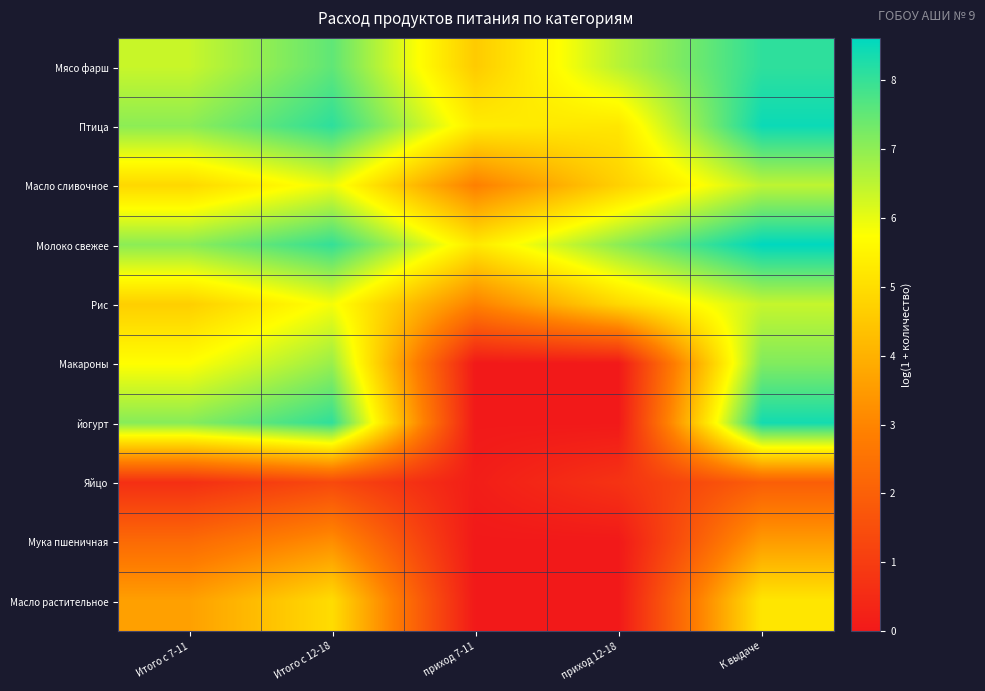

Reading right to left, transcribe all the data shown in this chart.

Мясо фарш: К выдаче=8.1	приход 12-18=6.5	приход 7-11=4.6	Итого с 12-18=7.5	Итого с 7-11=6.4
Птица: К выдаче=8.5	приход 12-18=5.2	приход 7-11=5.3	Итого с 12-18=8.1	Итого с 7-11=7.0
Масло сливочное: К выдаче=6.5	приход 12-18=4.7	приход 7-11=2.9	Итого с 12-18=6.0	Итого с 7-11=4.9
Молоко свежее: К выдаче=8.6	приход 12-18=7.0	приход 7-11=5.3	Итого с 12-18=8.0	Итого с 7-11=7.0
Рис: К выдаче=6.4	приход 12-18=4.9	приход 7-11=2.9	Итого с 12-18=5.8	Итого с 7-11=4.7
Макароны: К выдаче=7.2	приход 12-18=0.0	приход 7-11=0.0	Итого с 12-18=6.9	Итого с 7-11=5.7
йогурт: К выдаче=8.4	приход 12-18=0.0	приход 7-11=0.0	Итого с 12-18=8.1	Итого с 7-11=7.1
Яйцо: К выдаче=1.9	приход 12-18=0.7	приход 7-11=0.1	Итого с 12-18=1.4	Итого с 7-11=0.6
Мука пшеничная: К выдаче=3.5	приход 12-18=0.0	приход 7-11=0.0	Итого с 12-18=3.2	Итого с 7-11=2.3
Масло растительное: К выдаче=5.2	приход 12-18=0.0	приход 7-11=0.0	Итого с 12-18=5.0	Итого с 7-11=3.6